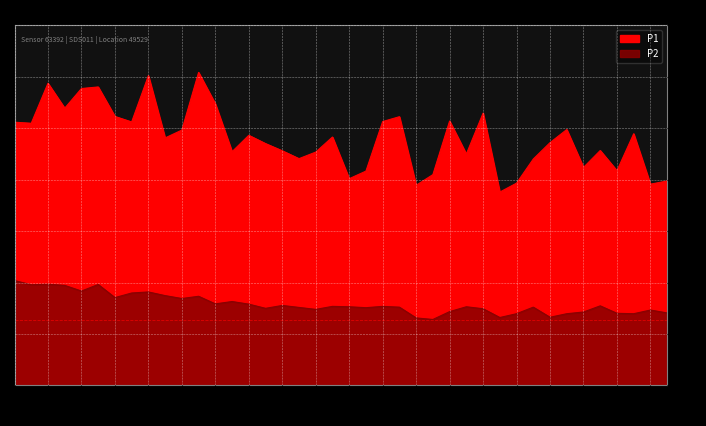

List the series in order of their overall mean, lowest first.

P2, P1